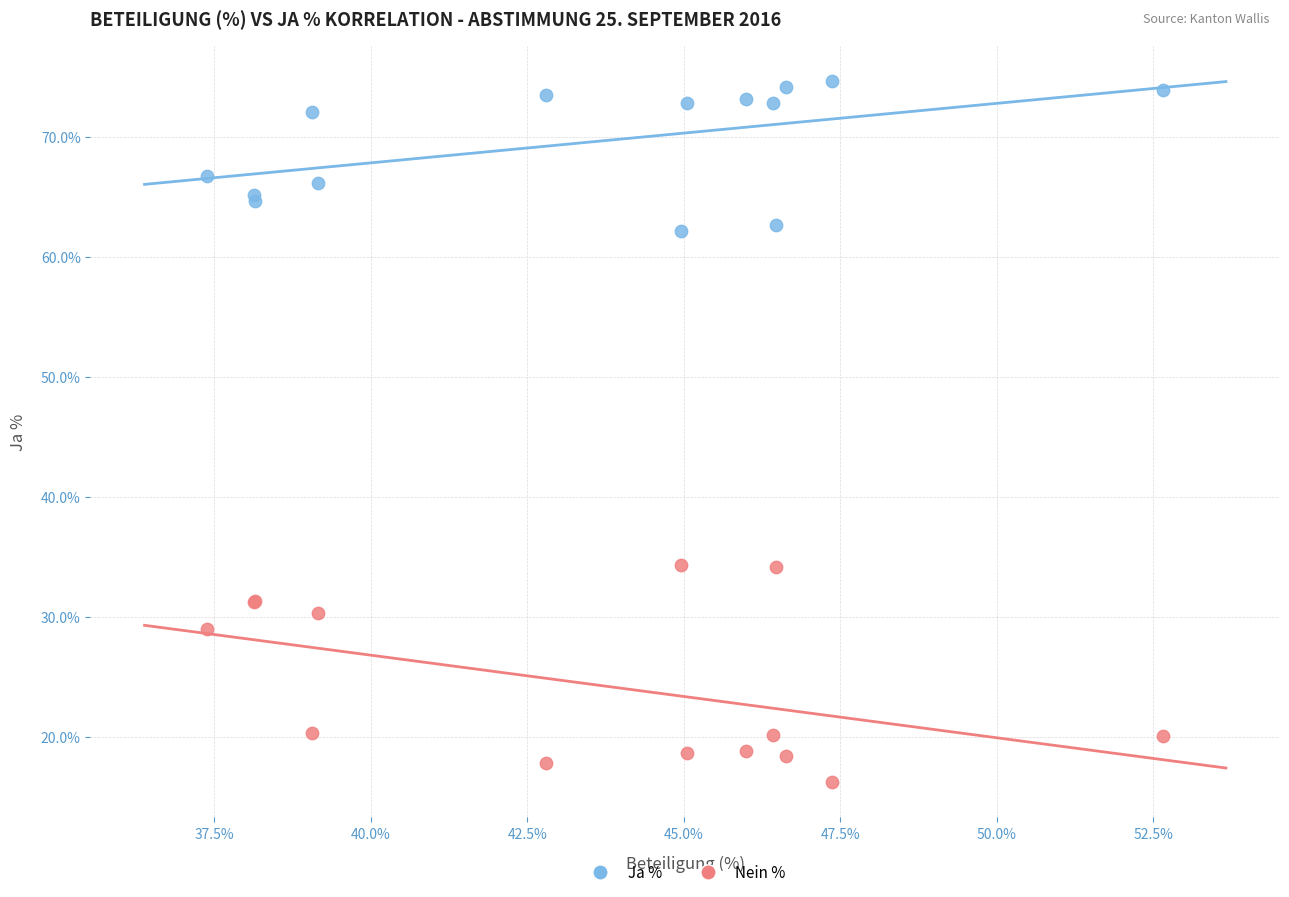

Which series reaches the maximum Y coordinate?

Ja %